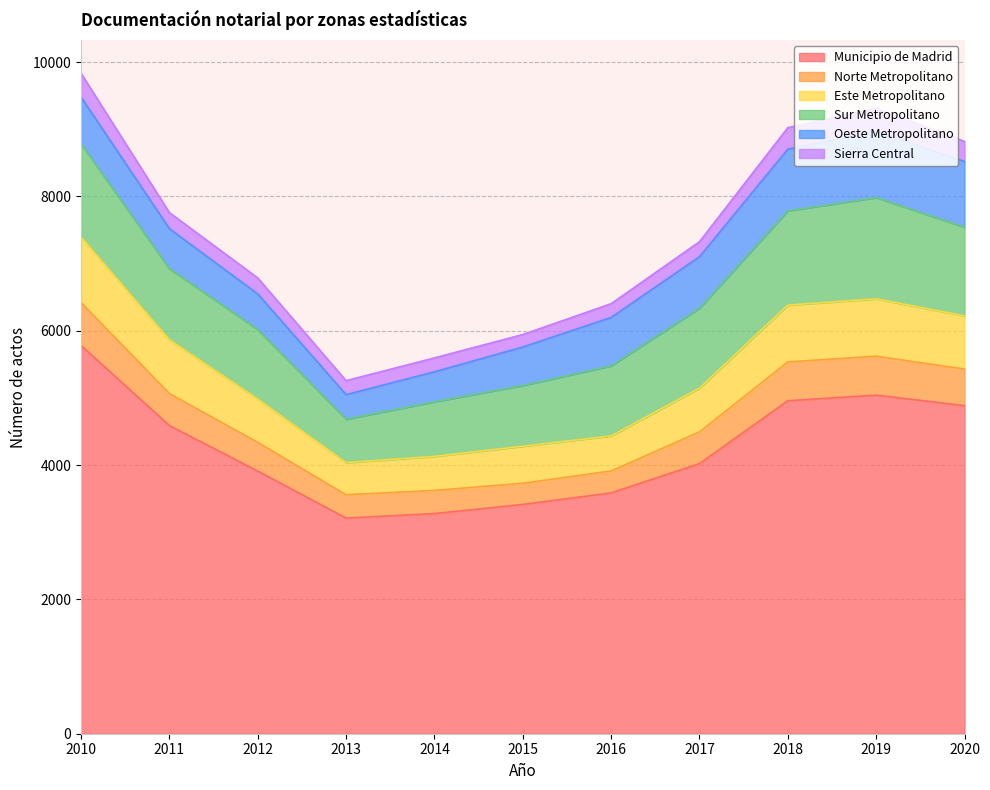

How many data points does each series have?

11